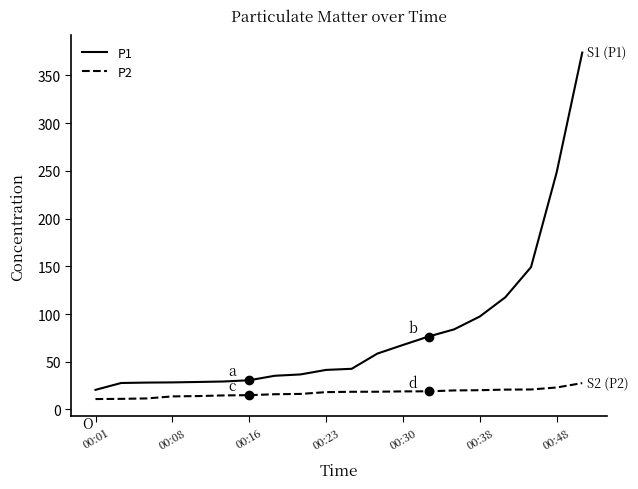

What is the average value of the P2 series?

17.4